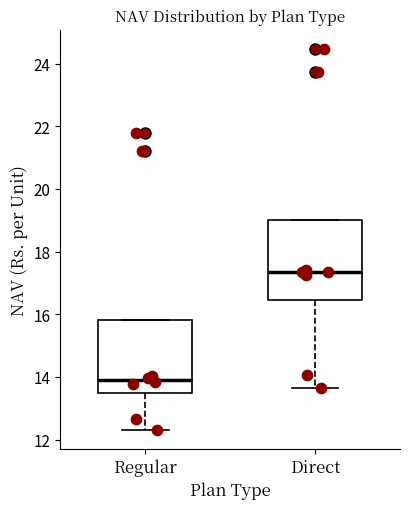

Which box's median line is the lowest?

Regular